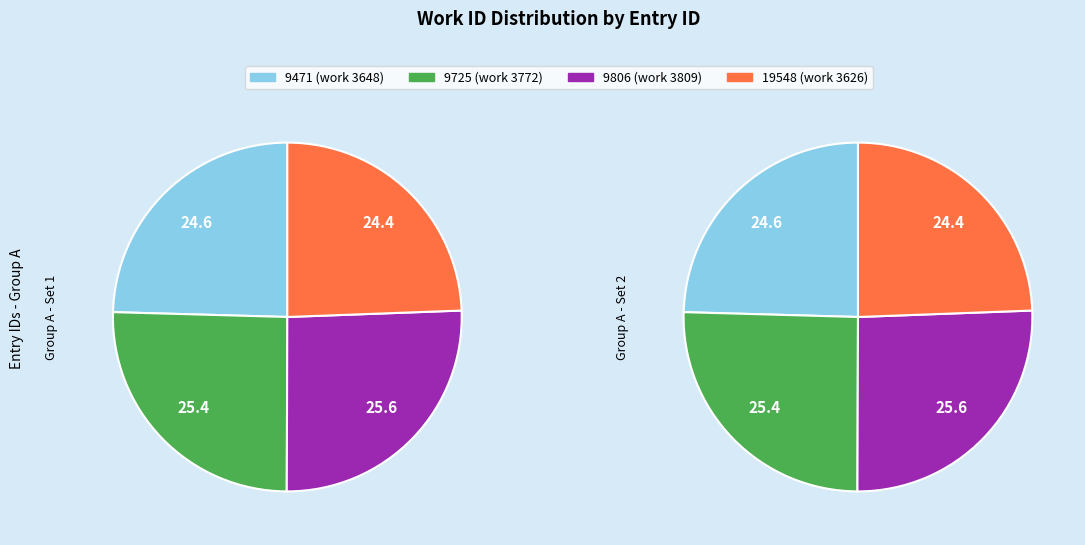

What is the change in value from 9471 to 19548?

-22